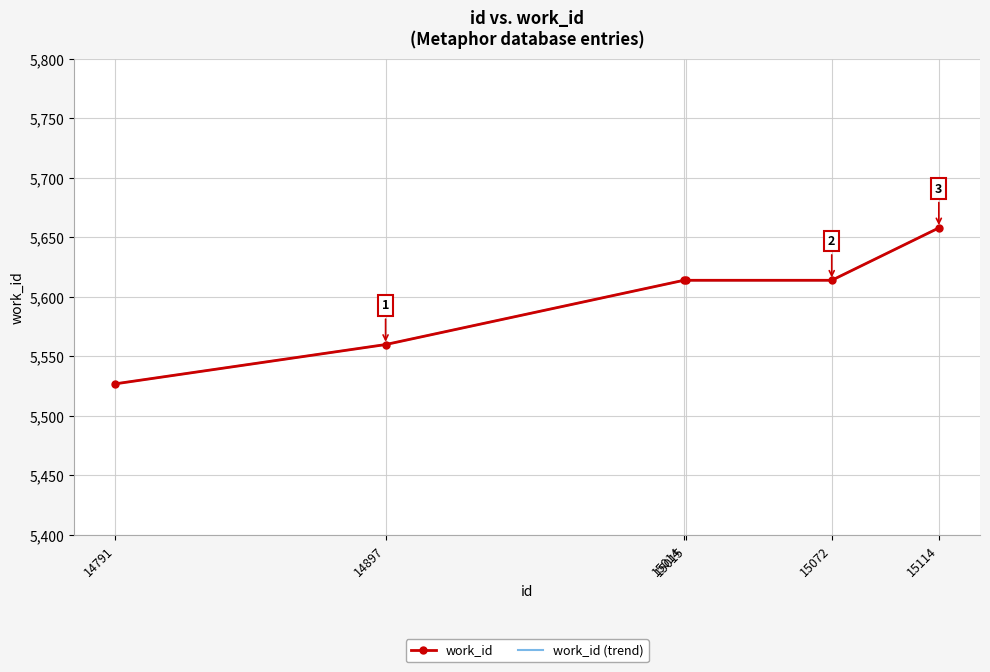

How many values are between 5560 and 5614?

4